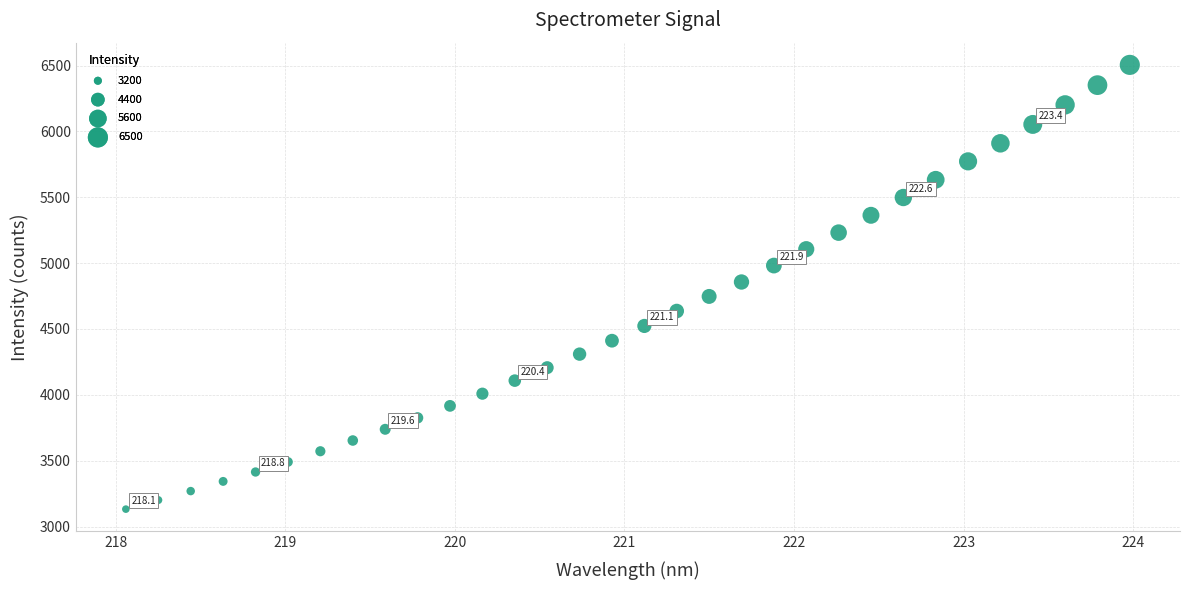

What is the range of Y values (max minus min)?

3372.0